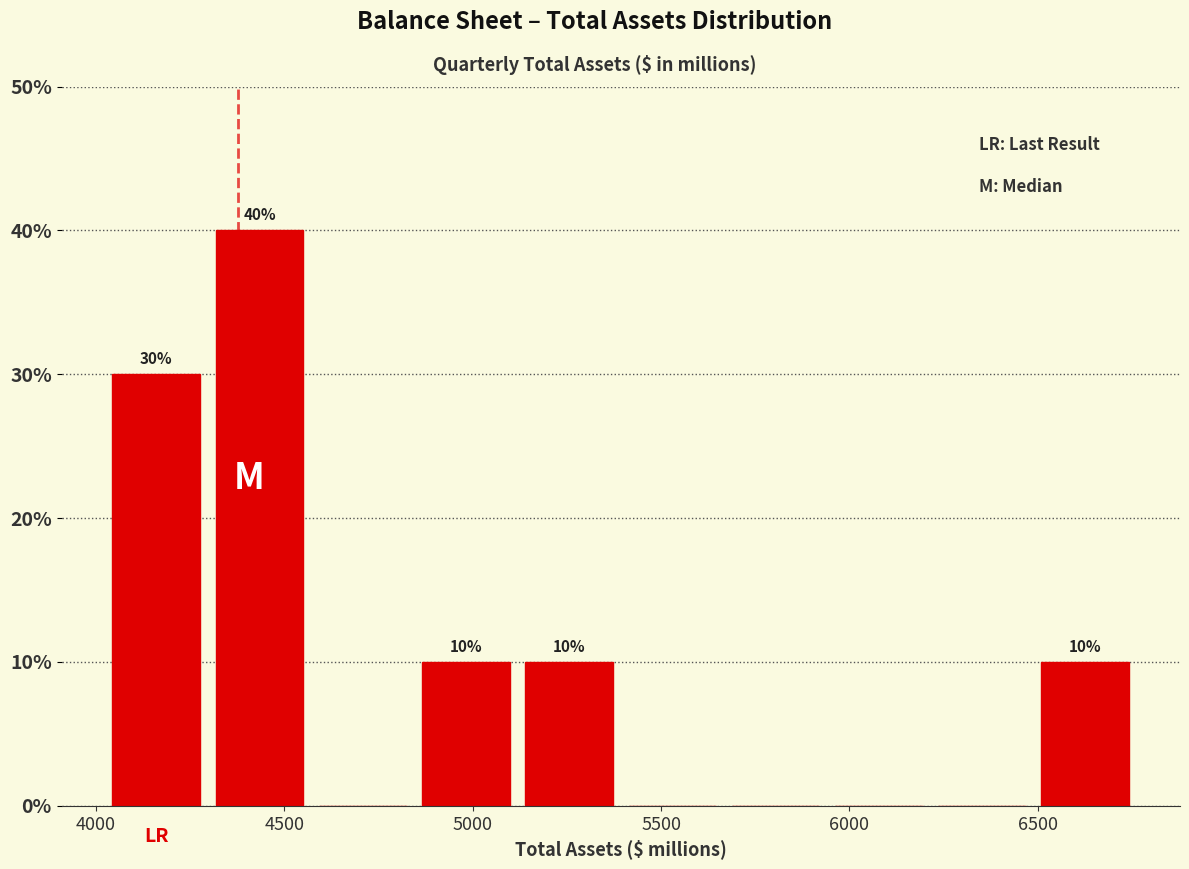

Which range on the x-axis has the tallest bar?

4300 to 4550